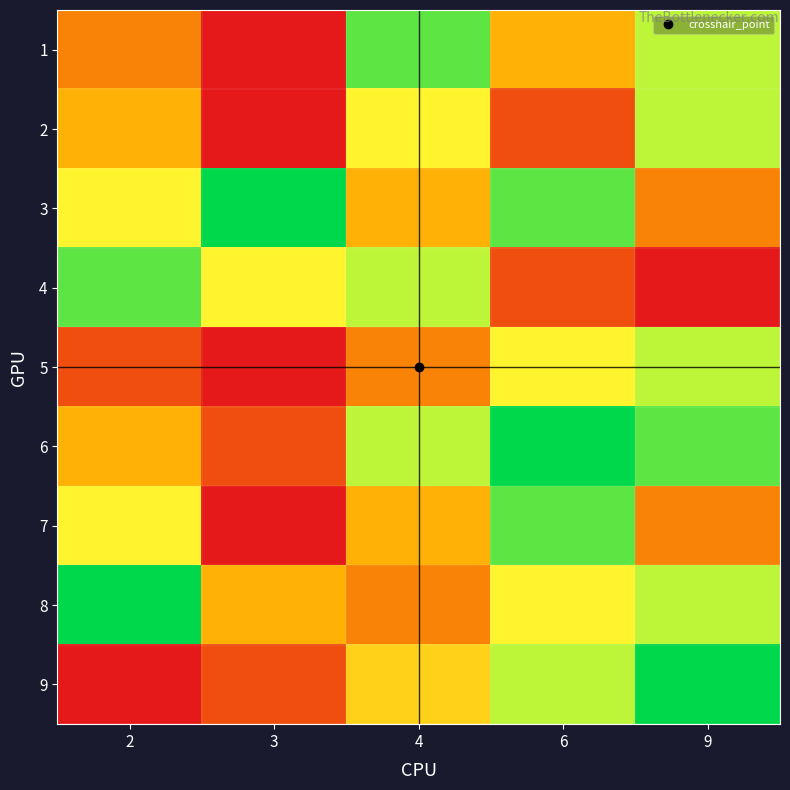

What is the difference between the highest and lowest values at 3?

8